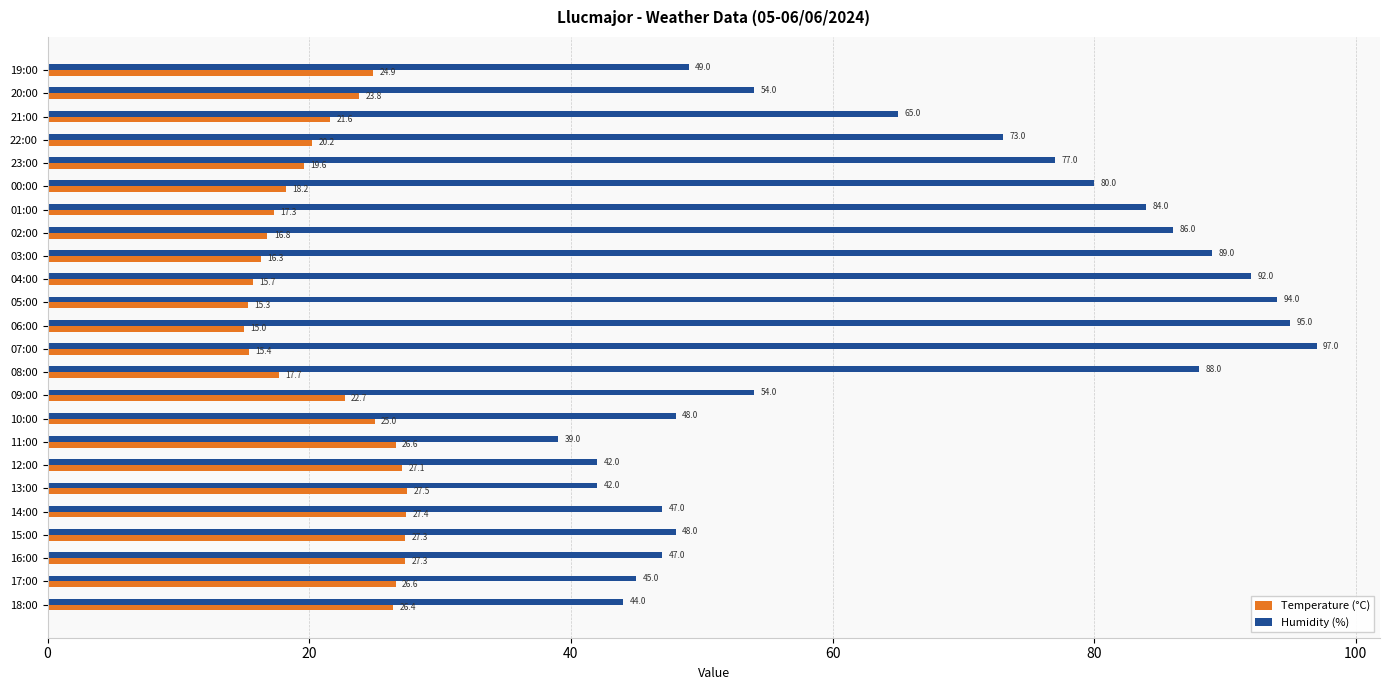

Between 15:00 and 20:00, which series saw the biggest shift?

Humidity (%)